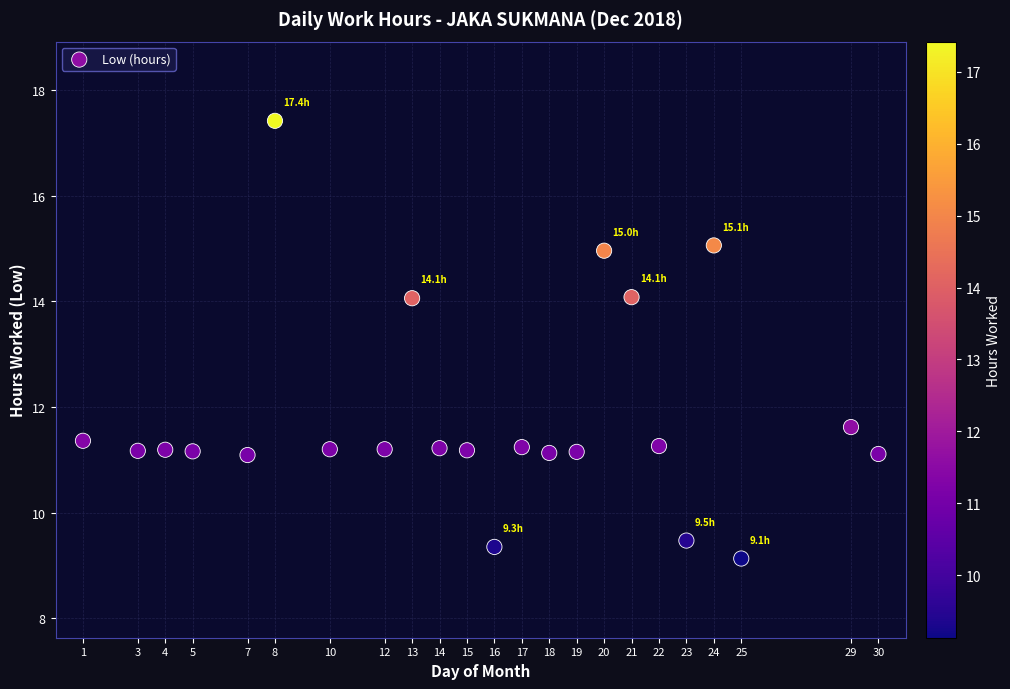

What is the range of X values (max minus min)?

29.0